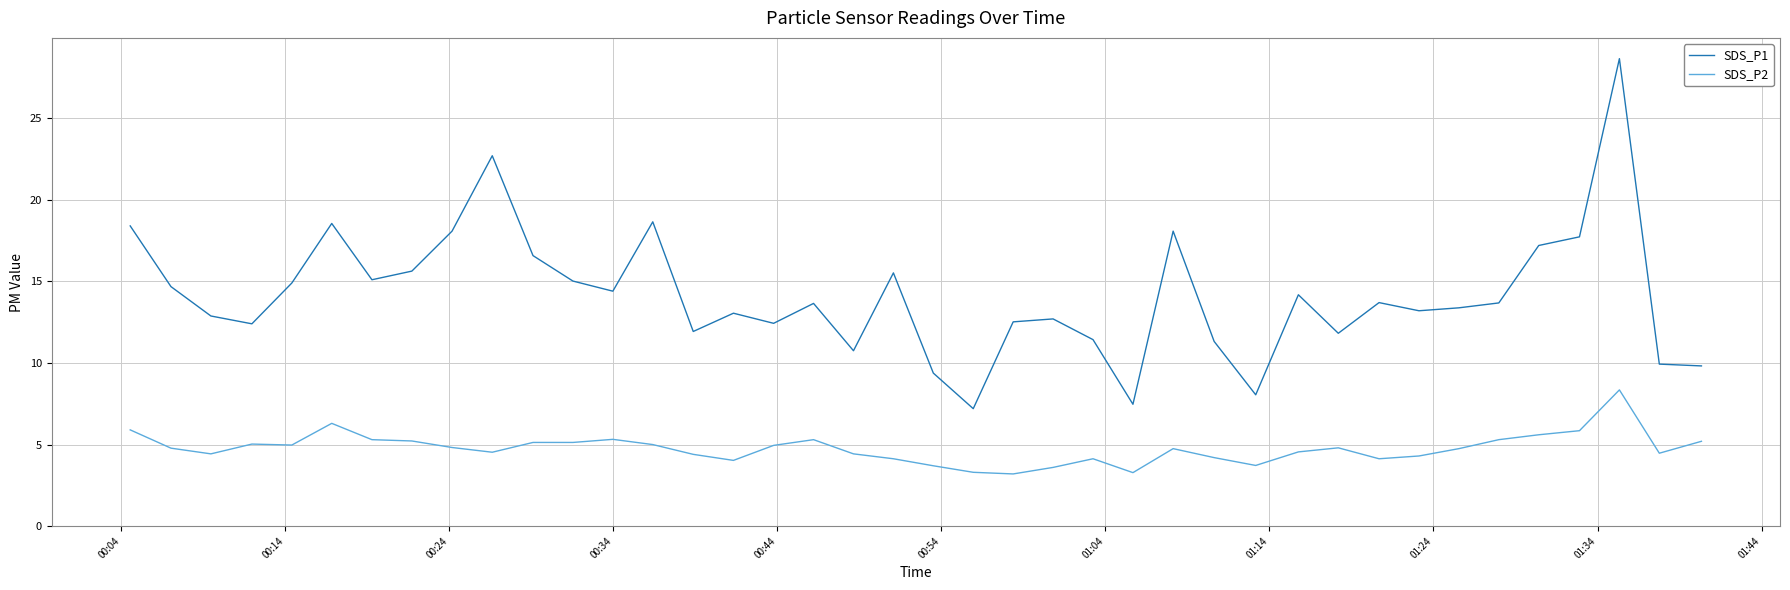

True or false: SDS_P2 and SDS_P1 intersect in this chart.

False